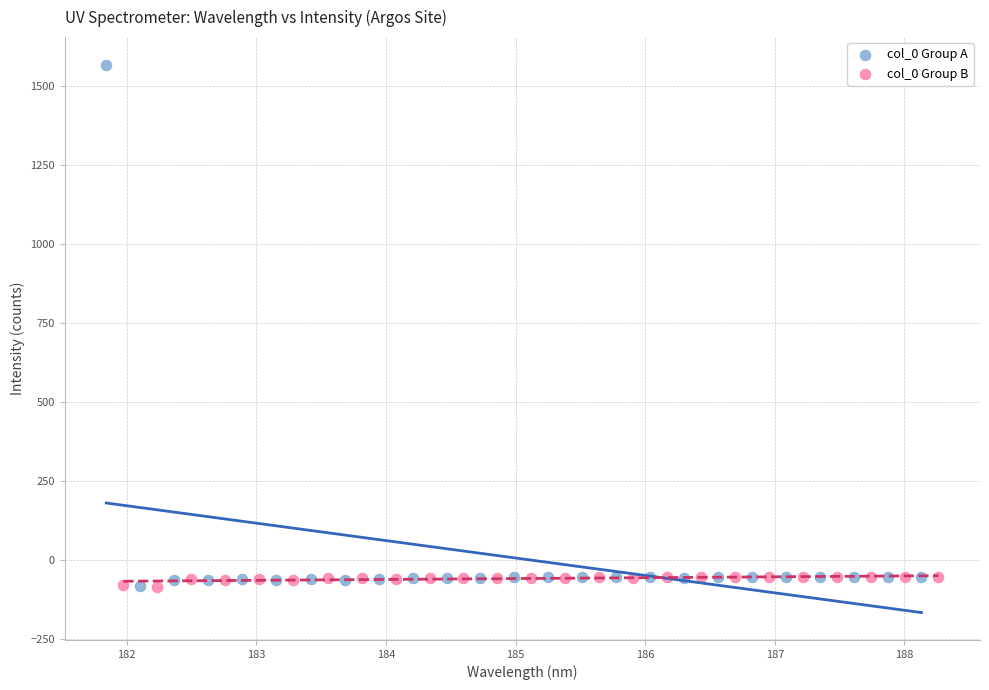

Which series has the widest spread of Y values?

col_0 Group A